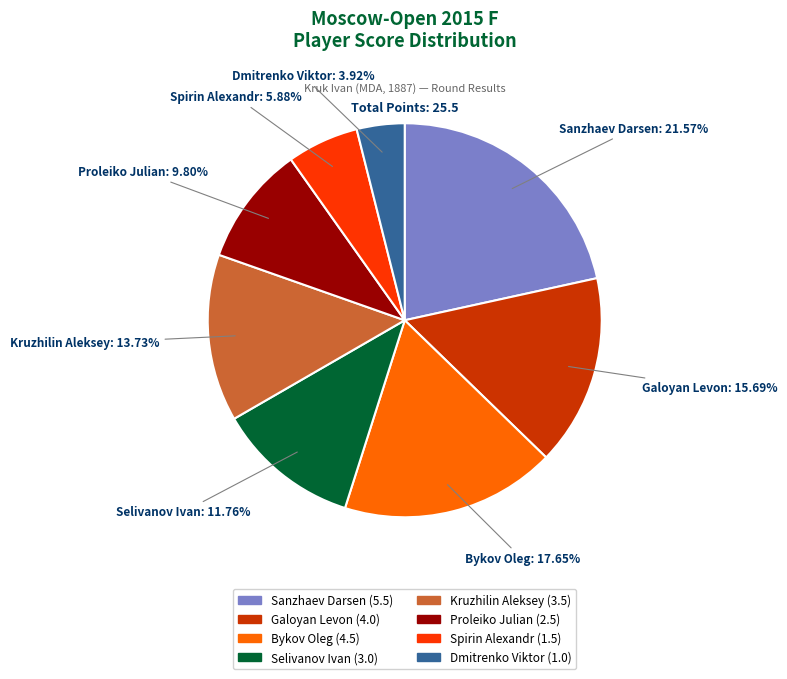

To the nearest percent, what is the average slice percentage?

12%